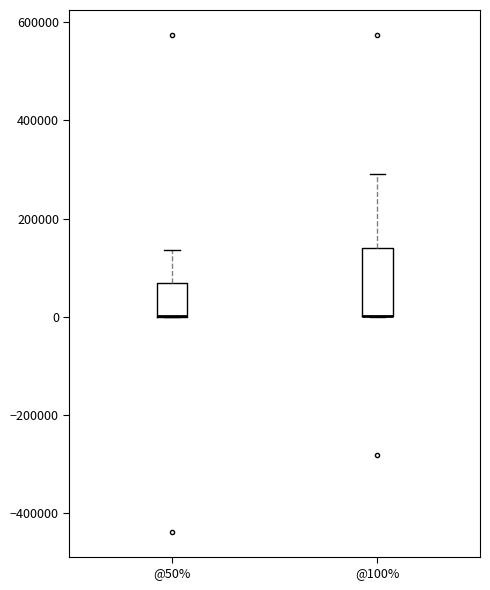

Where is the upper edge of the box for @100% on the y-axis? The values are not printed on the chart, so give them approximately, as read against the axis.

140000